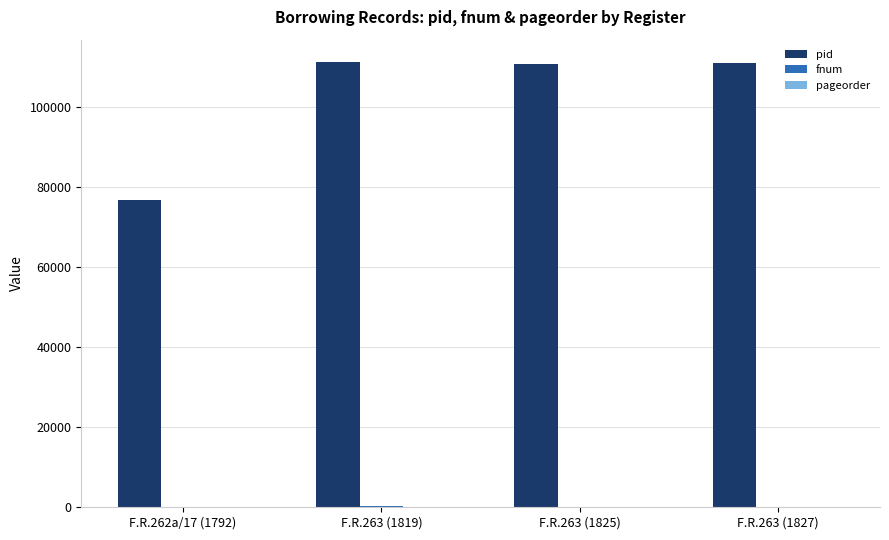

Is it true that pid equals 123693 at F.R.262a/17 (1792)?

False